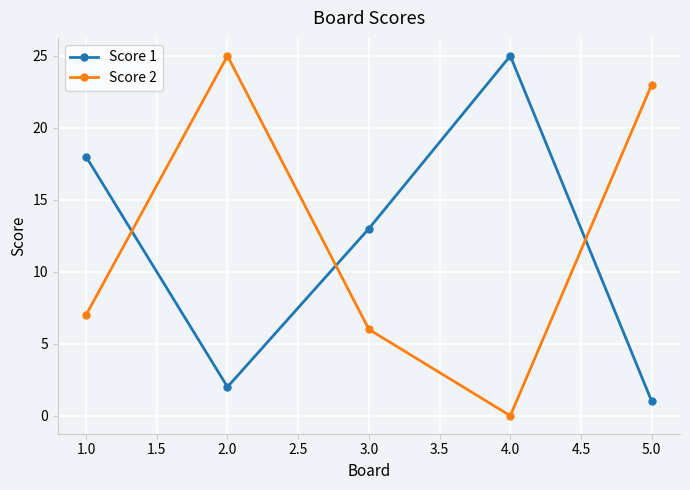

What is the difference between the highest and lowest values at 4.0?

25